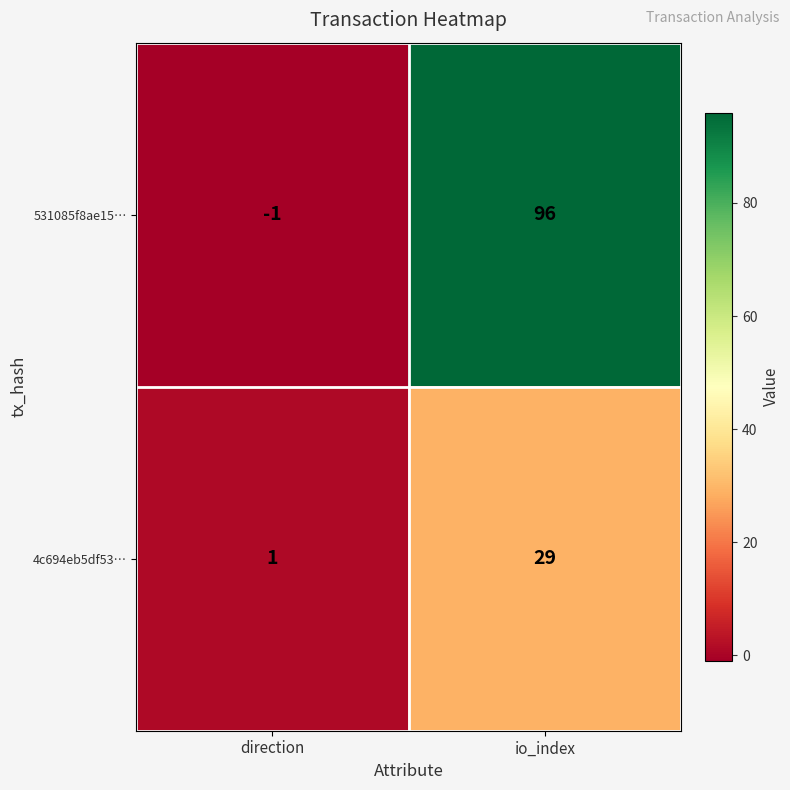

How many values in 531085f8ae15… are below zero?

1